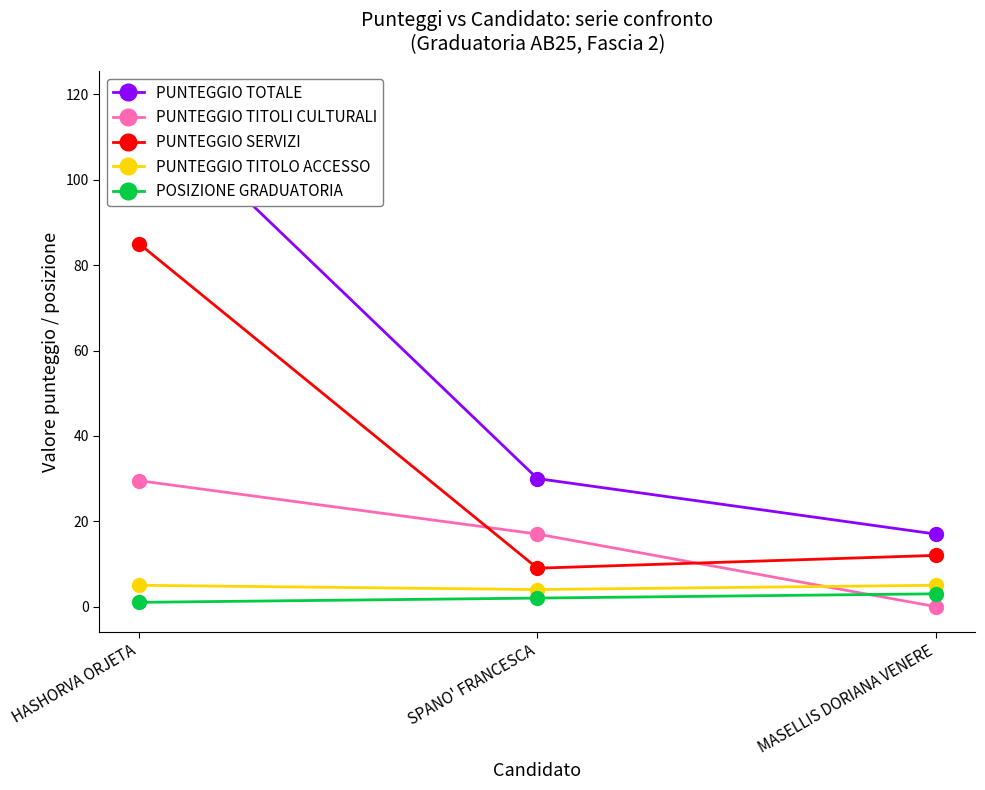

The PUNTEGGIO SERVIZI series shows 18.6 at MASELLIS DORIANA VENERE. True or false?

False